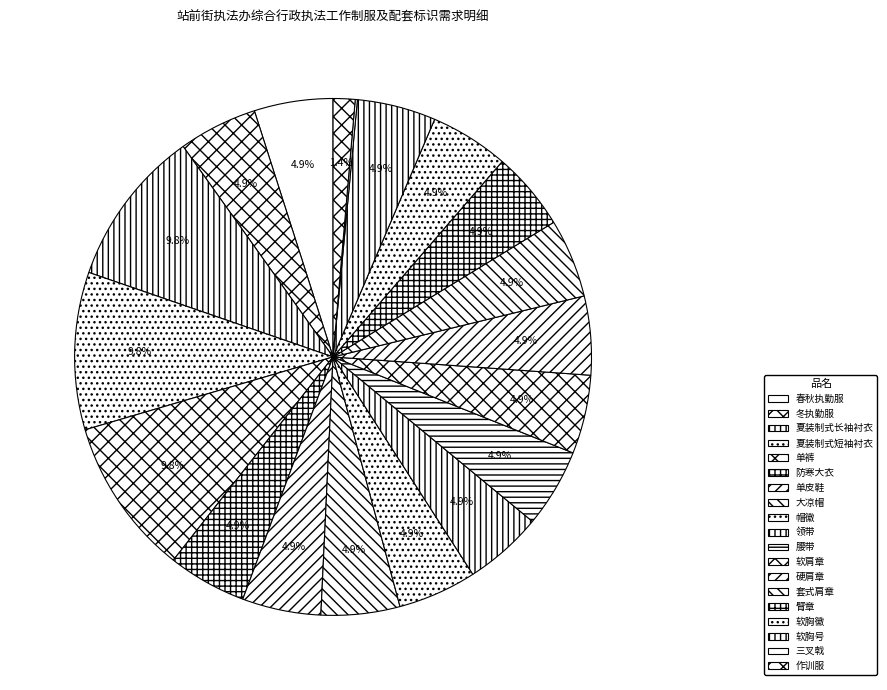

Is there a majority slice in this chart?

No